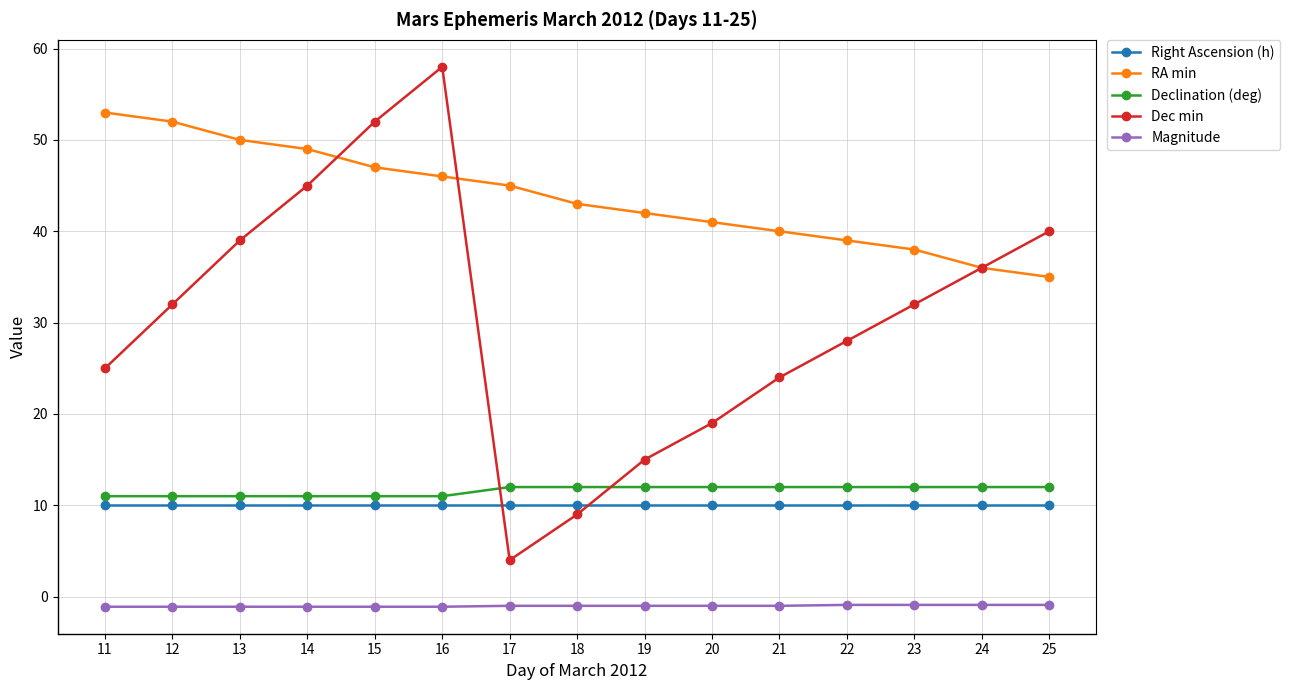

What is the spread (max minus min) of values at 17?

46.0